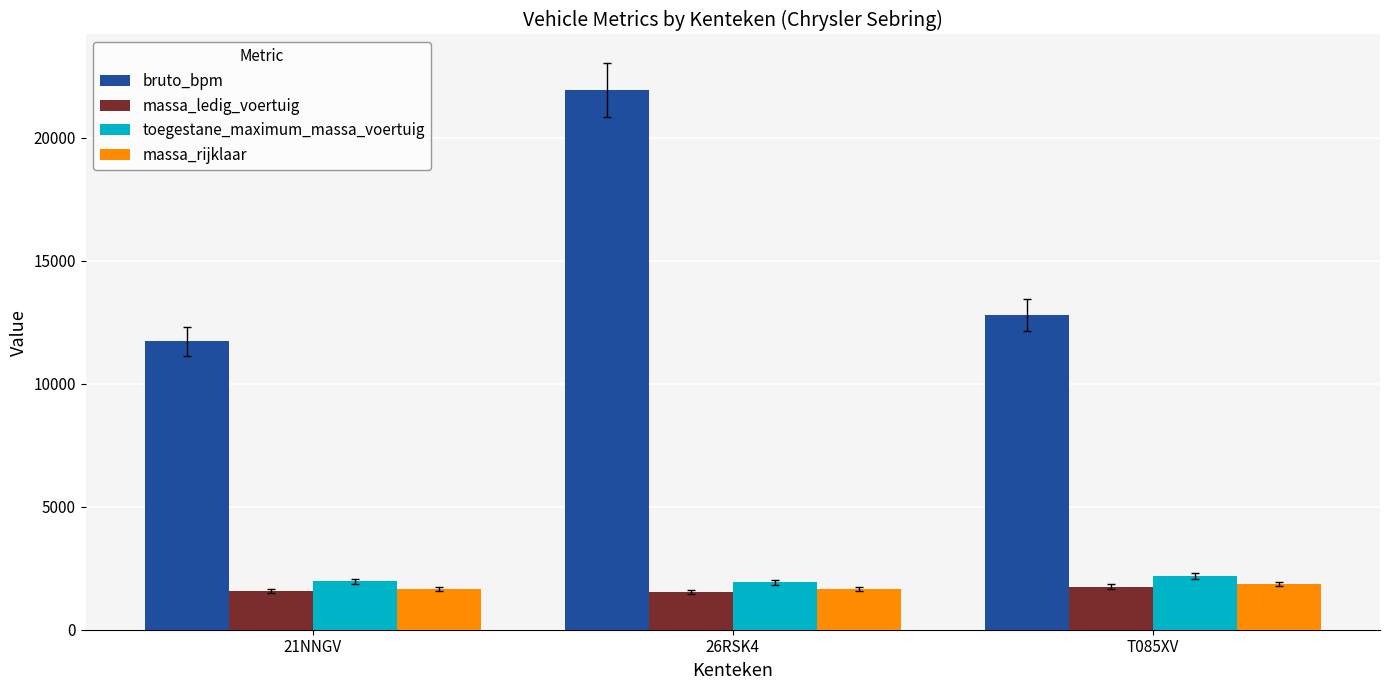

Which series changed the most between 21NNGV and 26RSK4?

bruto_bpm